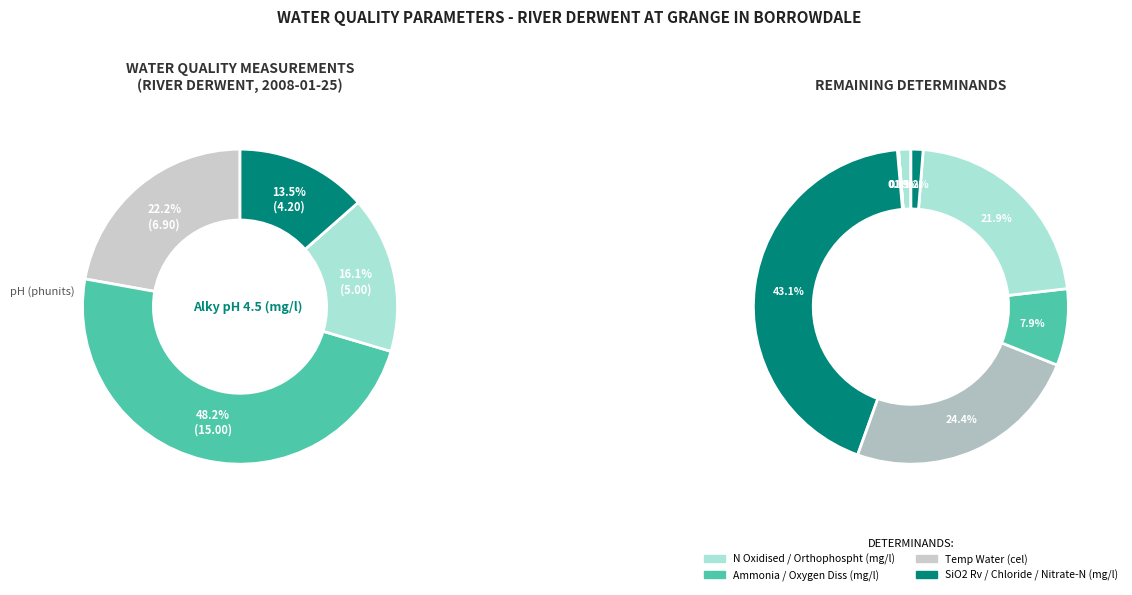

Is there any slice that represents more than half of the pie?

No